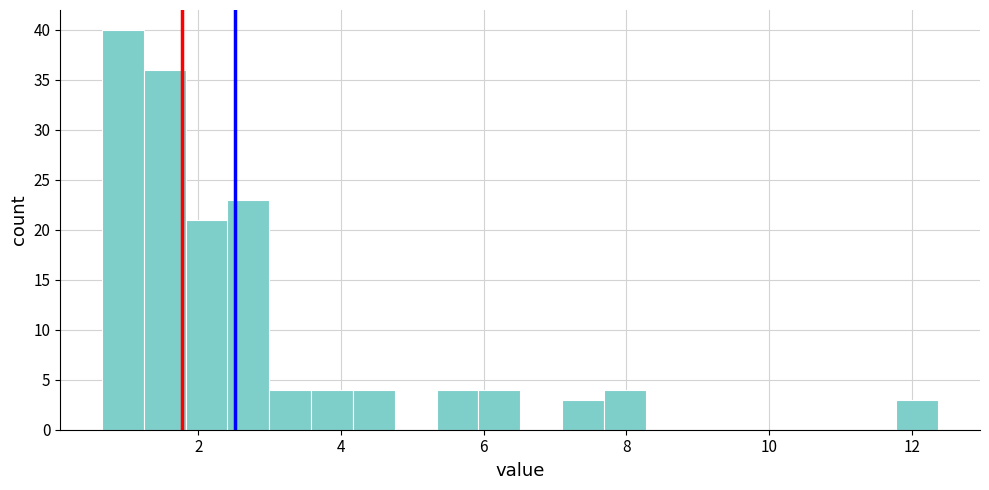

Read against the x-axis, roughly where is the centre of the tallest bar?

1.0